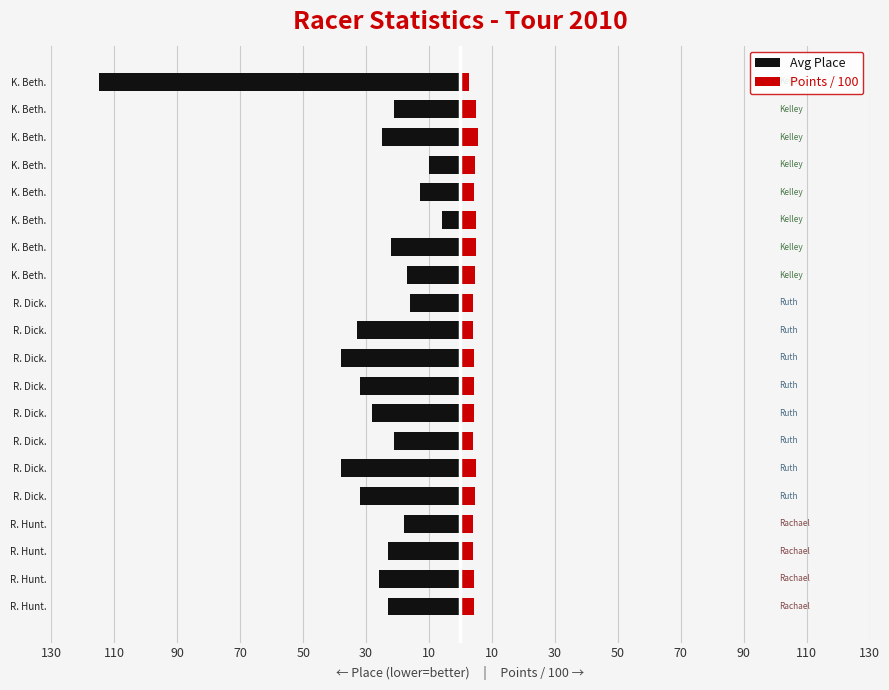

Rank the series at K. Beth. from highest to lowest value.

Points / 100, Avg Place